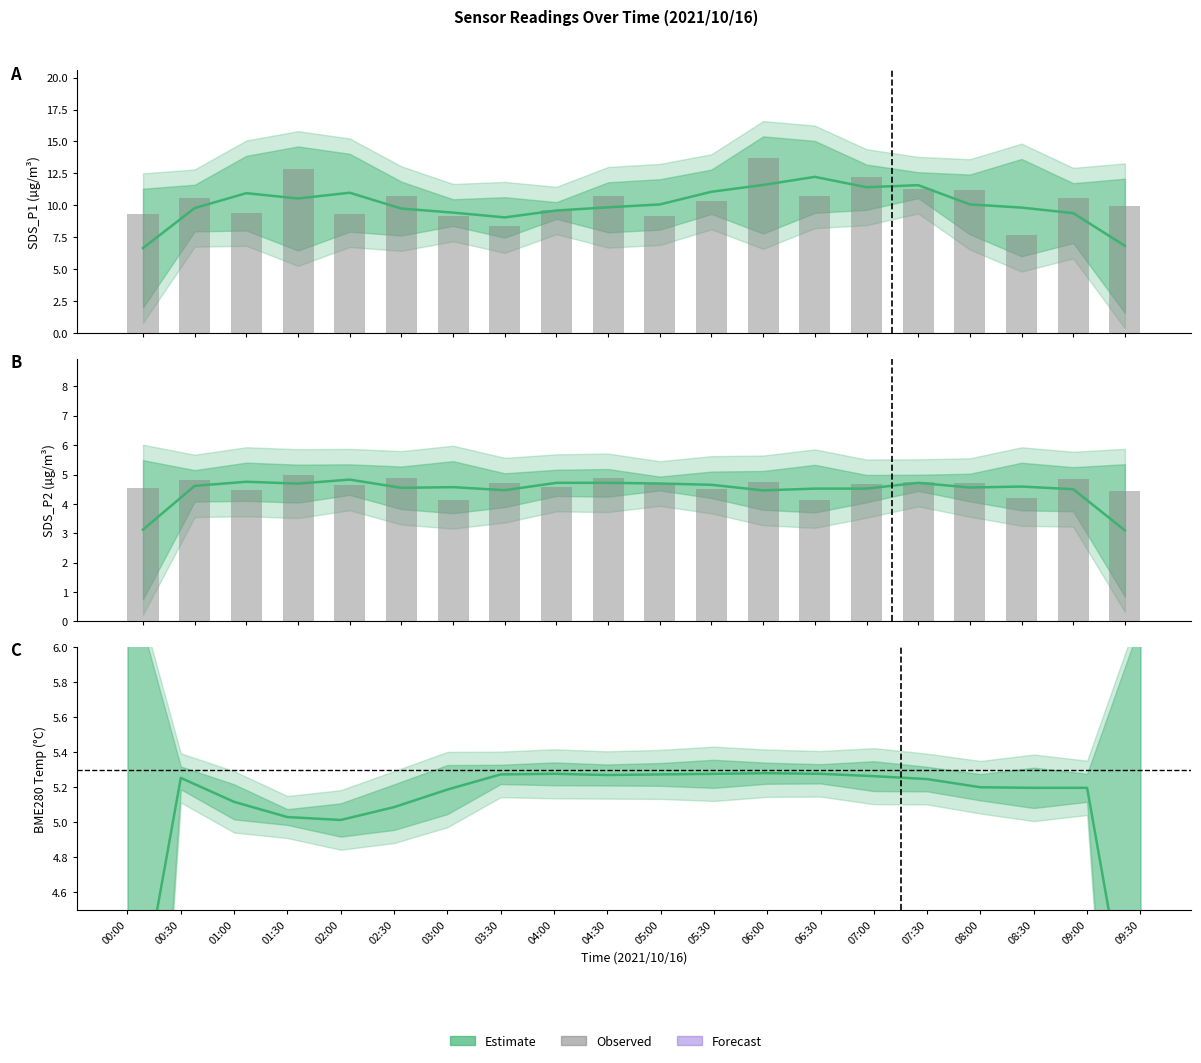

Which category has the lowest value in the Estimate series?

09:30